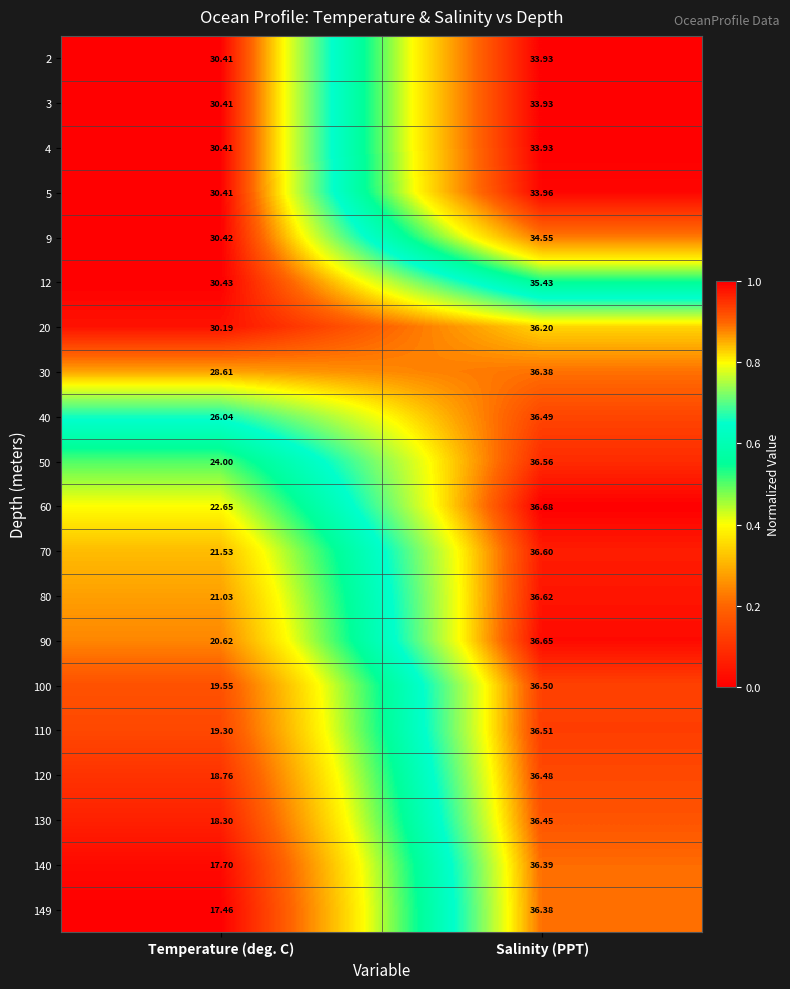

Rank the categories by 100 value from lowest to highest.

Temperature (deg. C), Salinity (PPT)